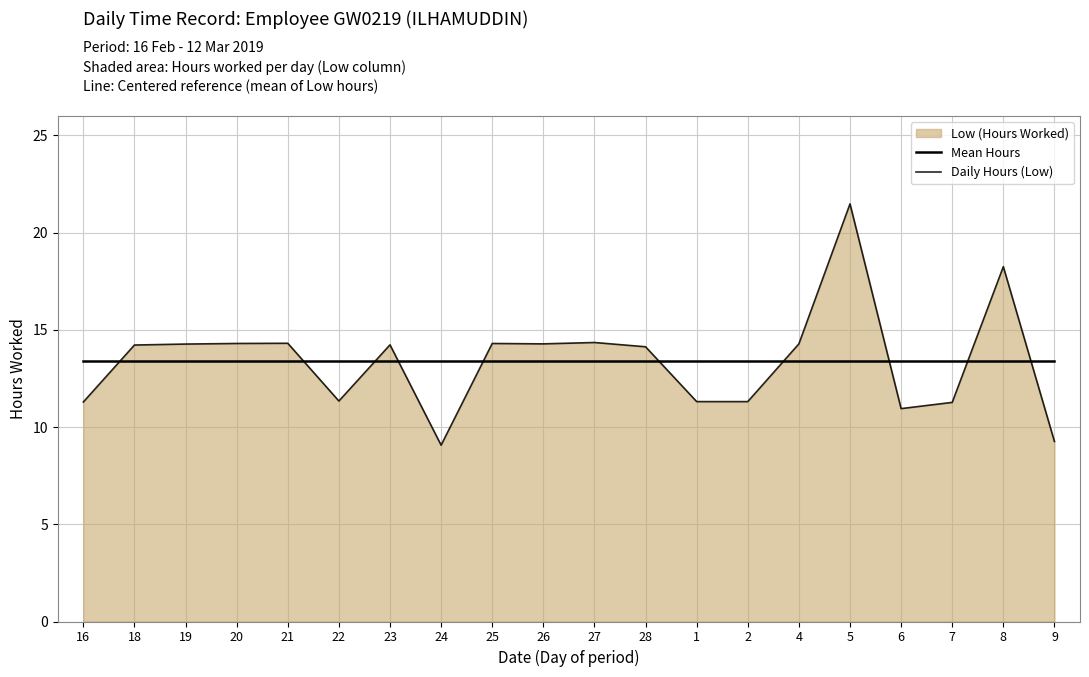

What is the value of the Daily Hours (Low) point at the 14th from the left?

11.3